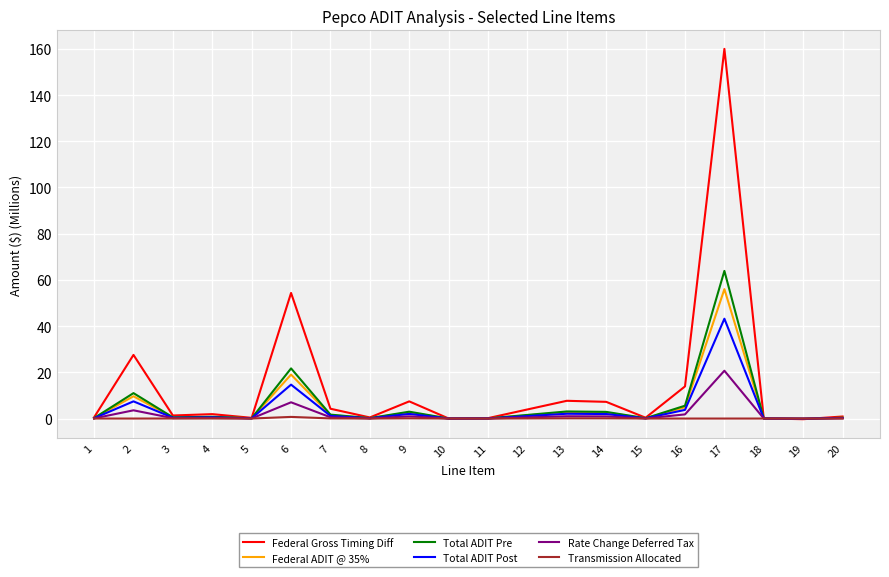

How many categories are shown in the chart?

20